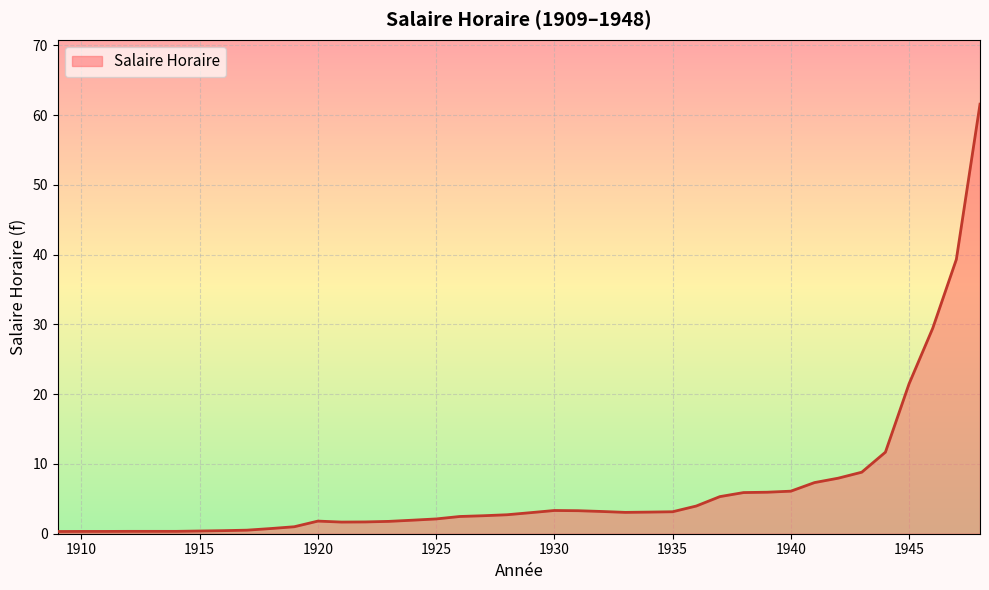

What is the maximum value shown in the chart?

61.6